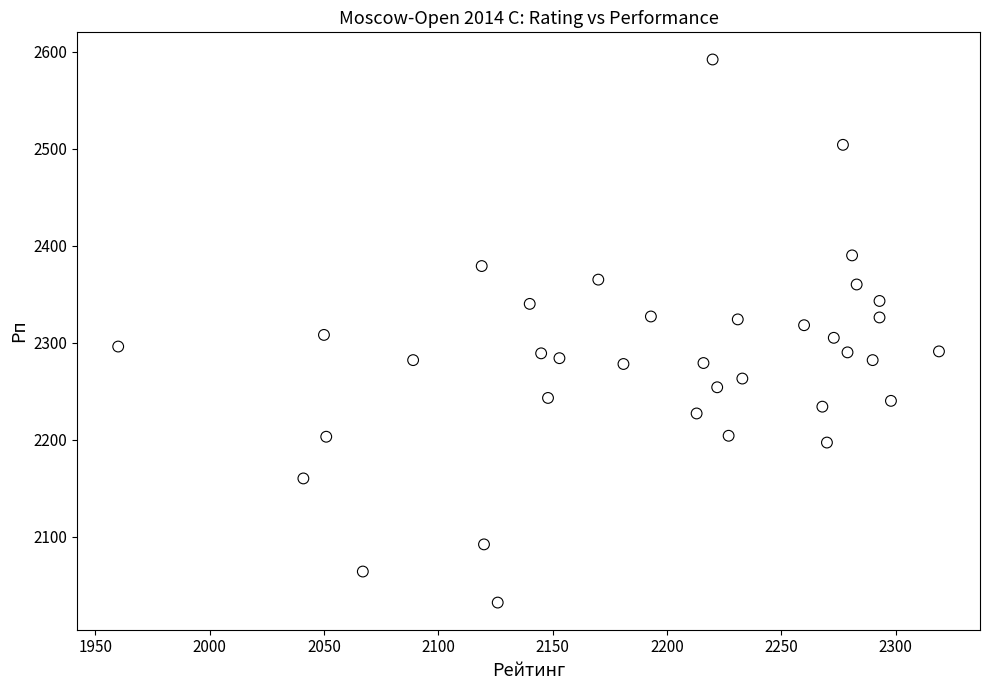

What is the range of X values (max minus min)?

359